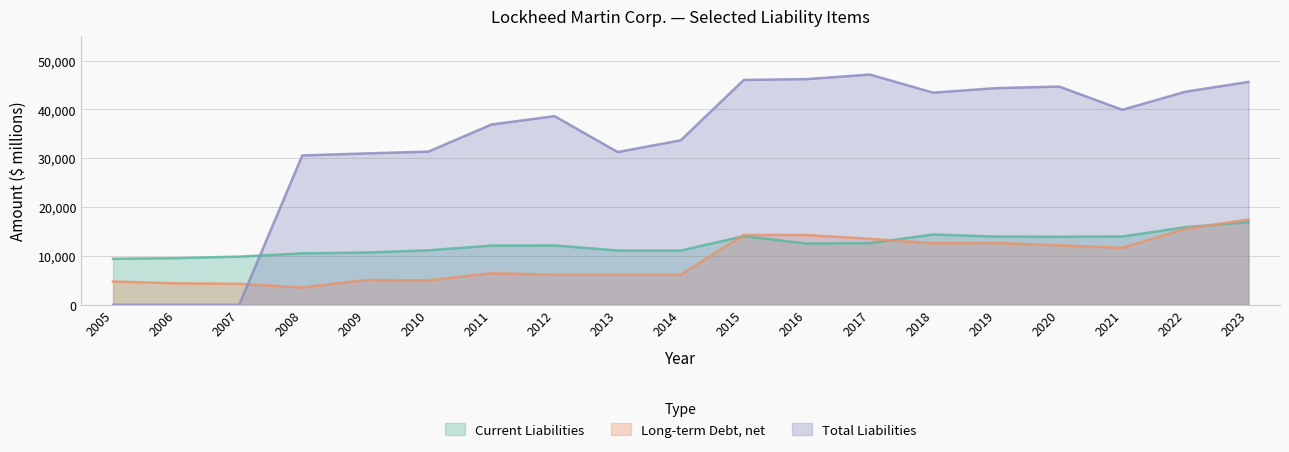

What is the value of the Long-term Debt, net point at the 16th from the left?

12169